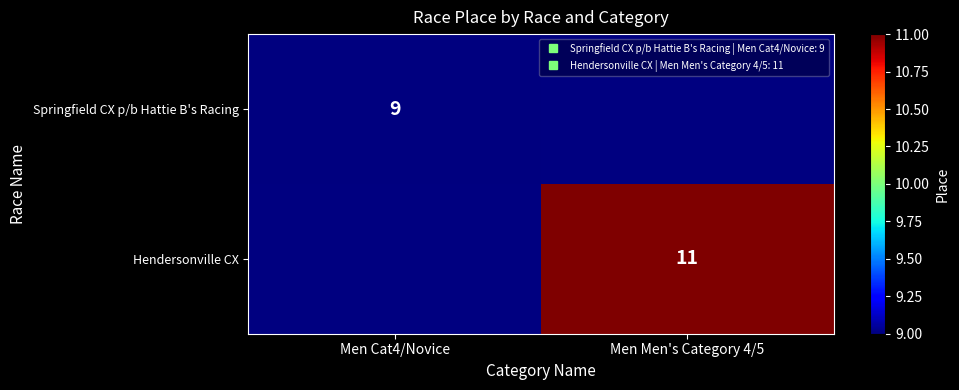

At how many categories does at least one series exceed 9?

1